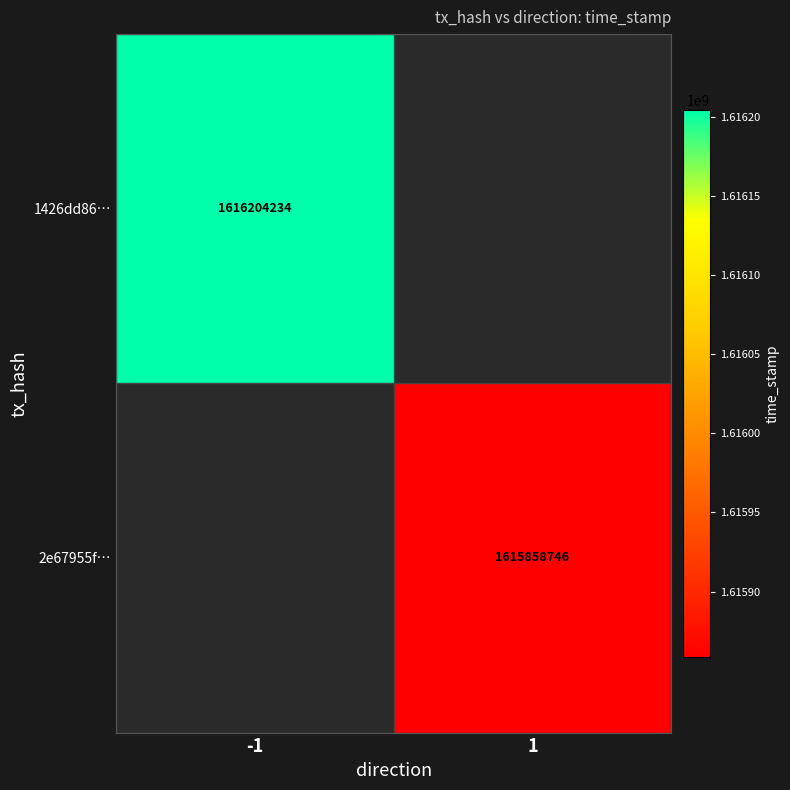

The 1426dd86… series shows 2410827262 at -1. True or false?

False